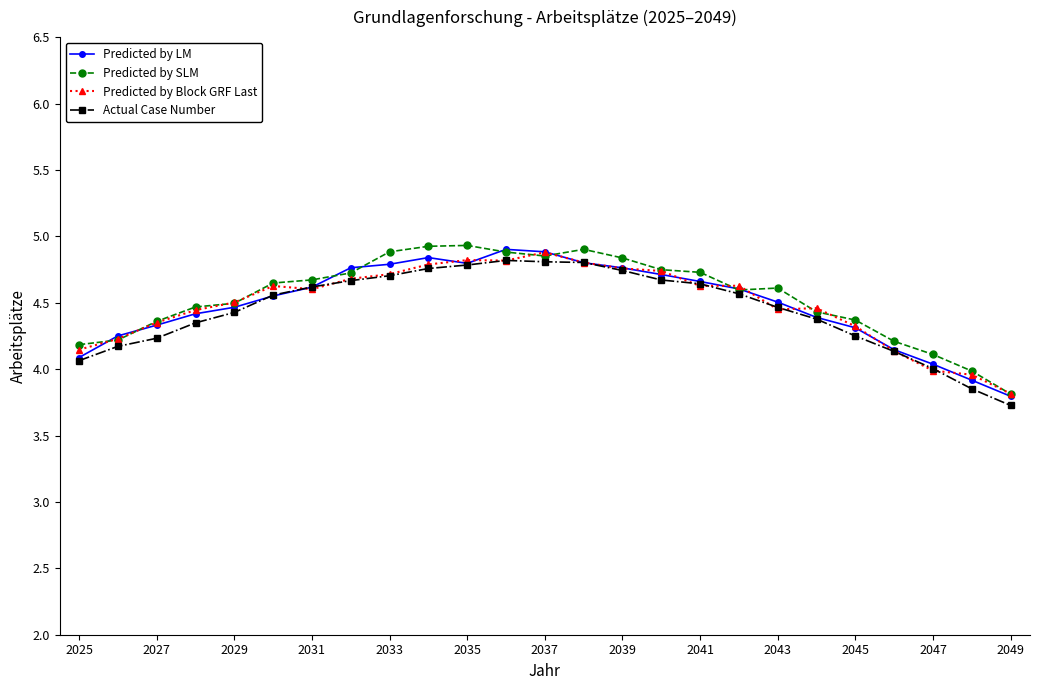

What is the smallest value displayed?

3.7